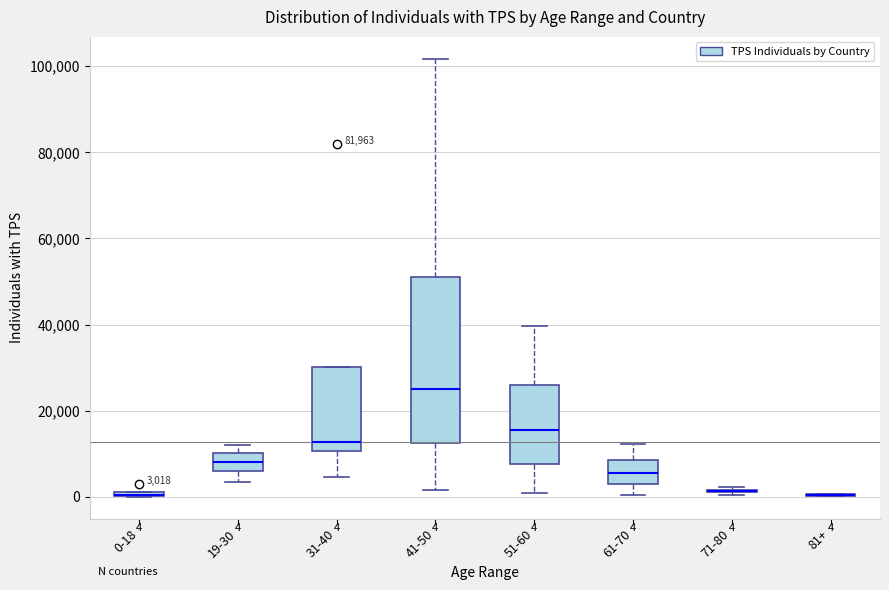

Which box is the tallest, from its lower edge to its upper edge?

41-50